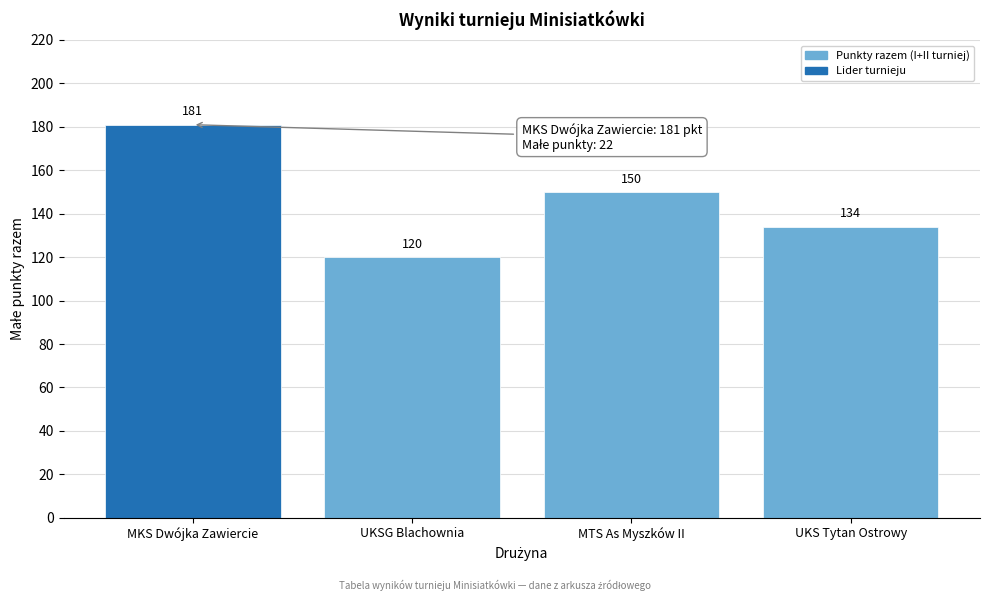

Reading left to right, what are all the values shown in this chart?

181	120	150	134